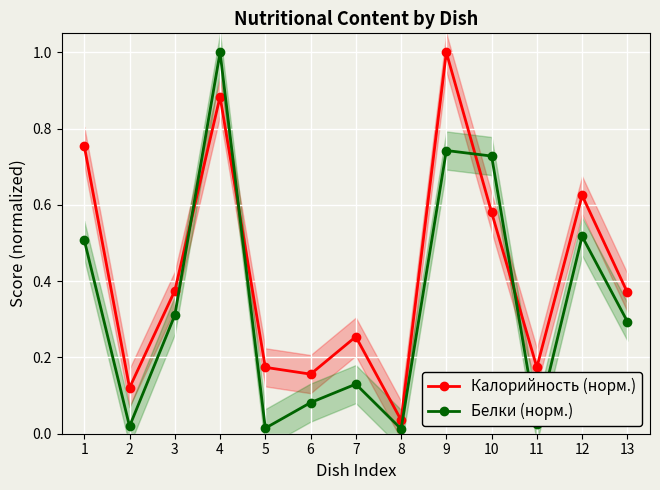

What is the difference between the second highest and second lowest values in the Калорийность (норм.) series?

0.8